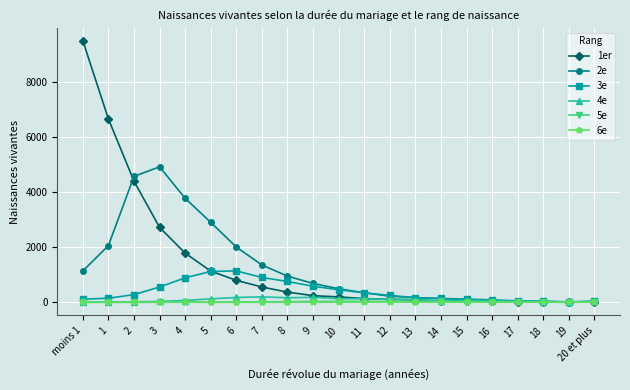

Which series has the widest spread of values?

1er